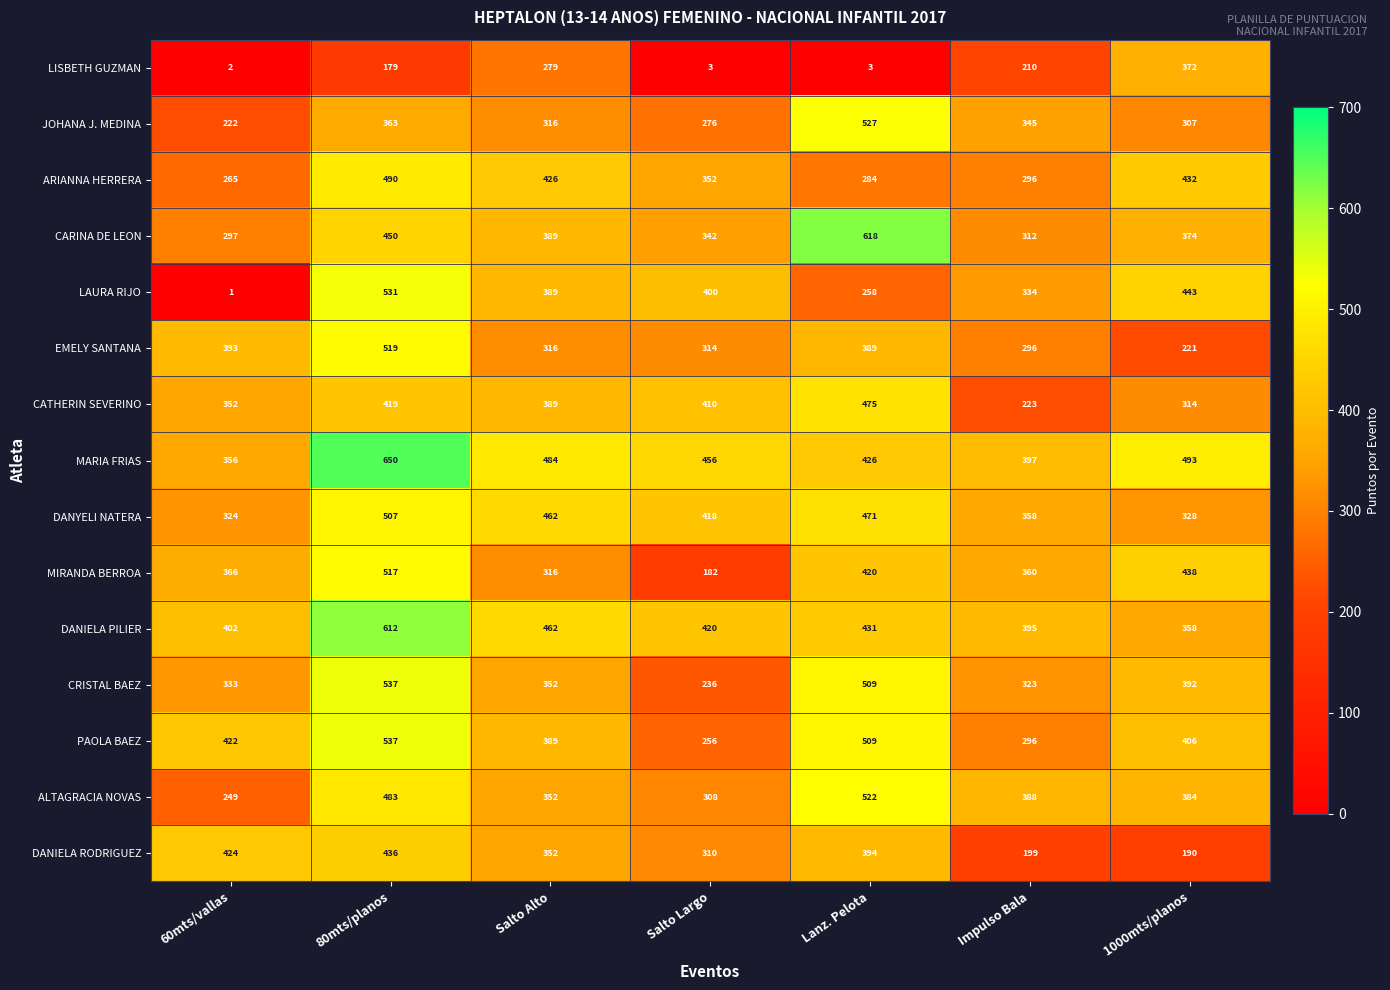

The CARINA DE LEON series shows 450 at 80mts/planos. True or false?

True